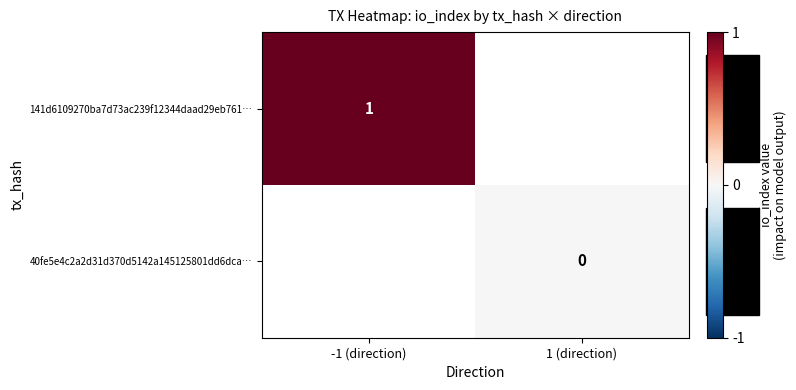

True or false: 141d6109270ba7d73ac239f12344daad29eb761… has a value of 2 at -1 (direction).

False